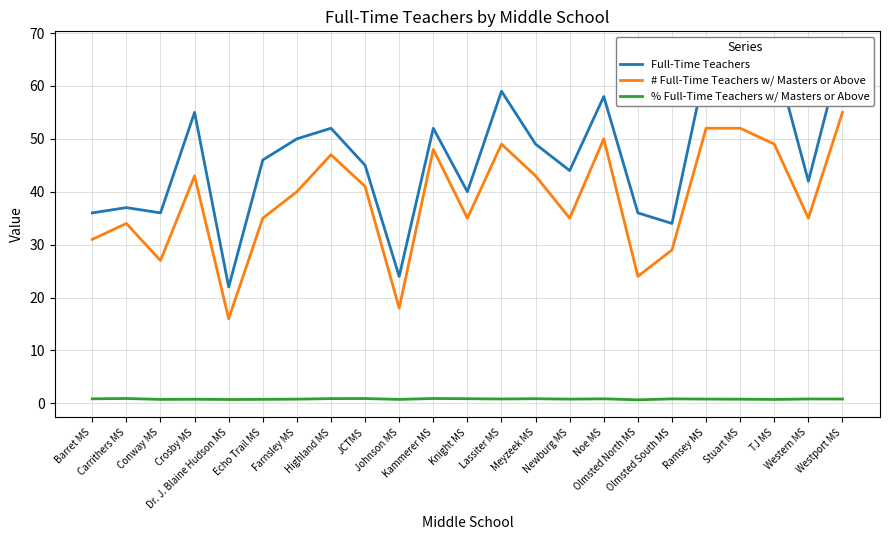

What is the sum of the # Full-Time Teachers w/ Masters or Above values at TJ MS and Knight MS?

84.0